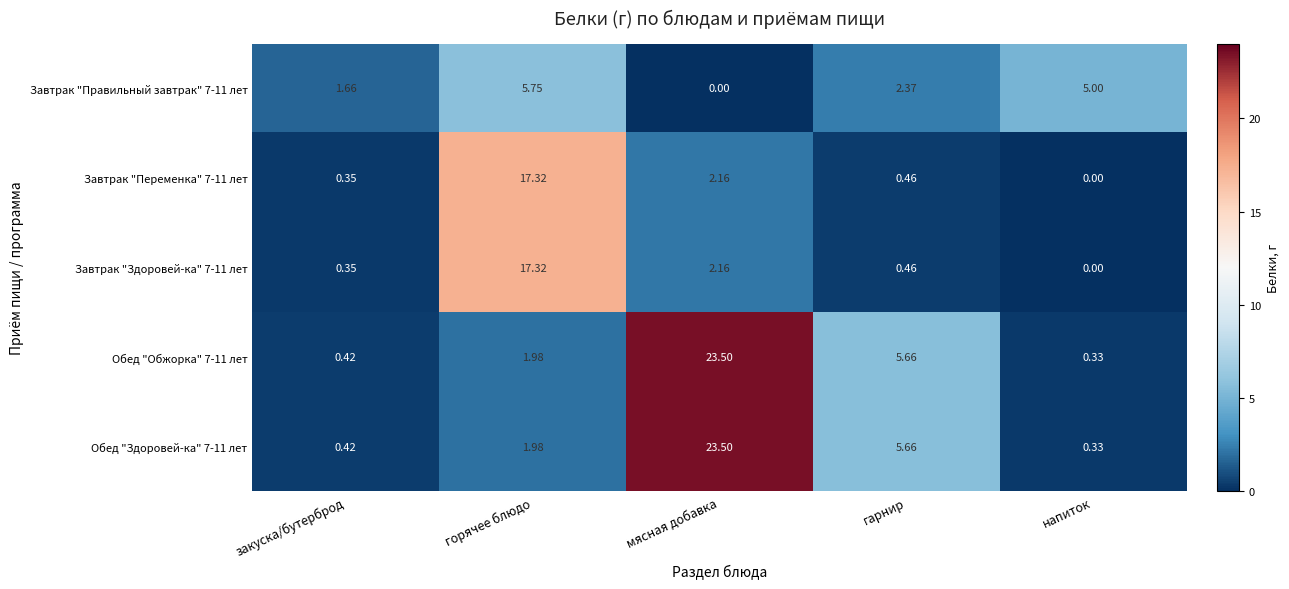

How many data points in Завтрак "Правильный завтрак" 7-11 лет are above 2?

3